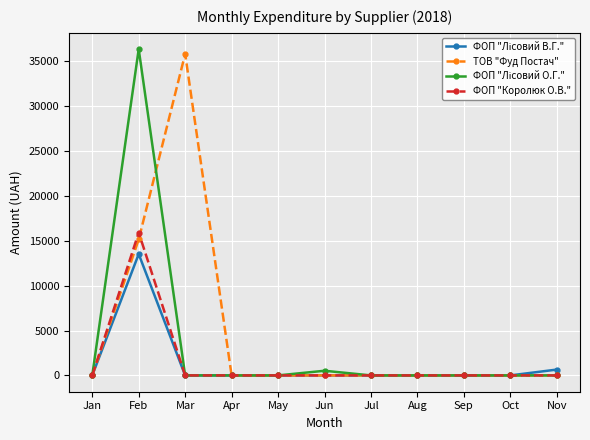

True or false: ФОП "Королюк О.В." has a value of 26885.9 at Feb.

False